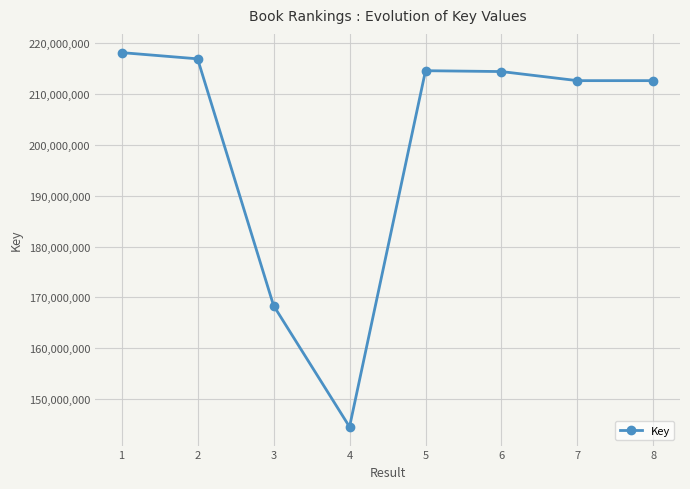

What is the maximum value shown in the chart?

218168895